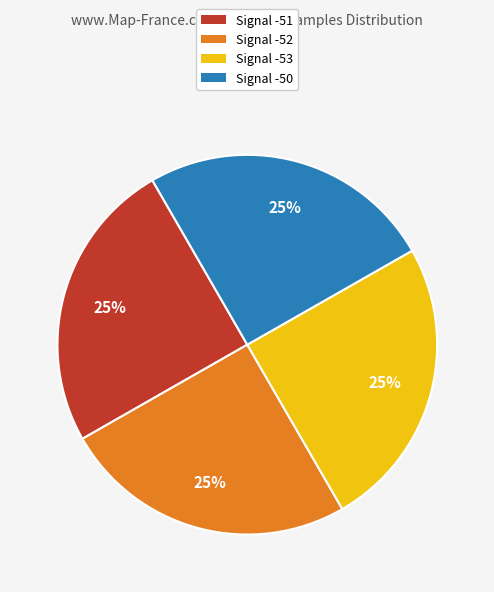

To the nearest percent, what is the average slice percentage?

25%